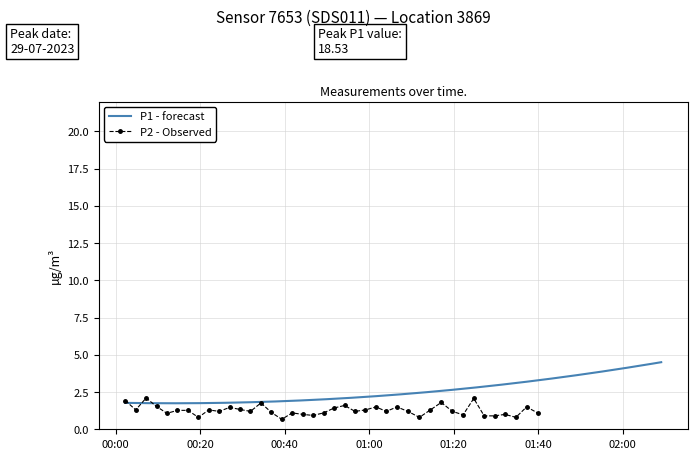

True or false: P2 - Observed has more than 0 points higher than both neighbors.

True